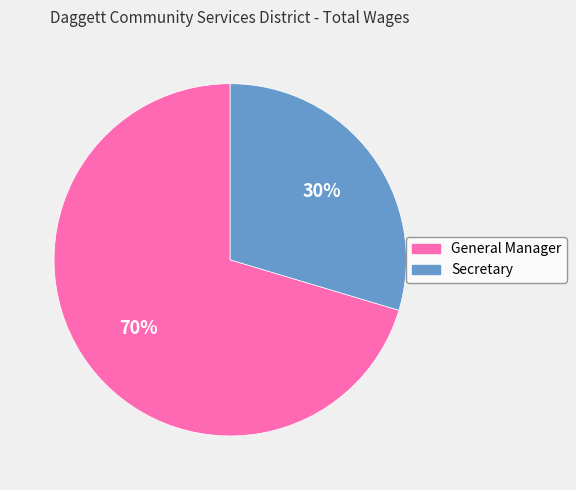

What is the largest slice in the pie chart?

General Manager